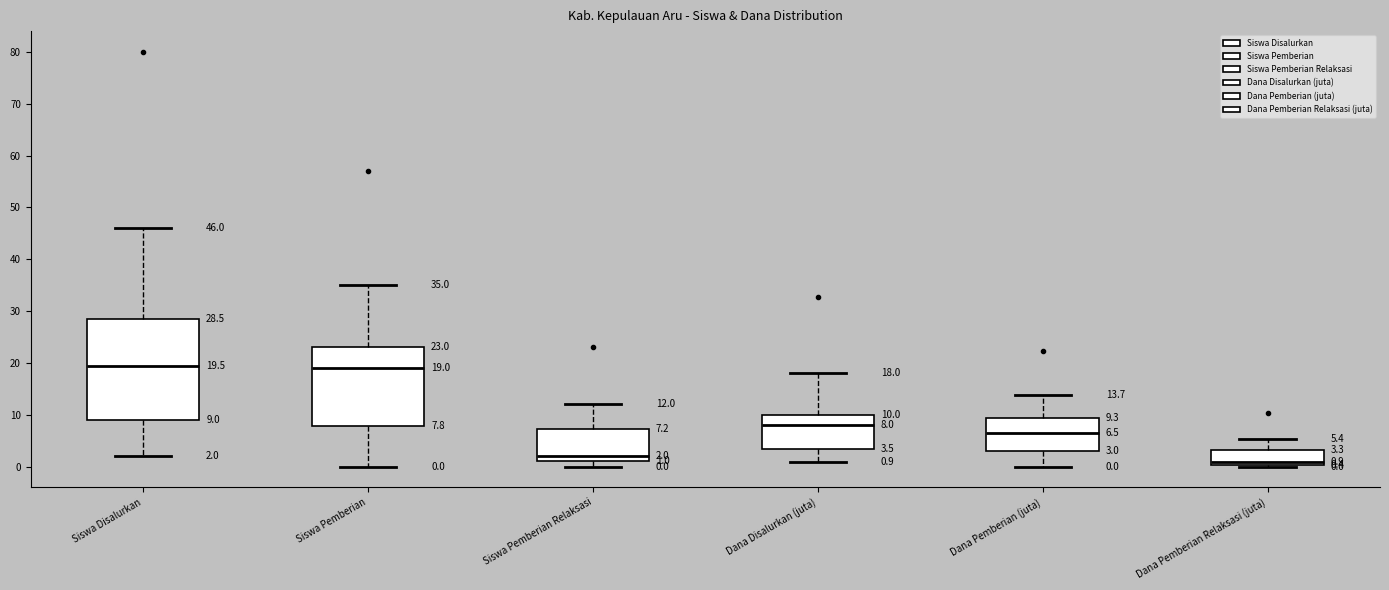

Which box has the lowest median line?

Dana Pemberian Relaksasi (juta)